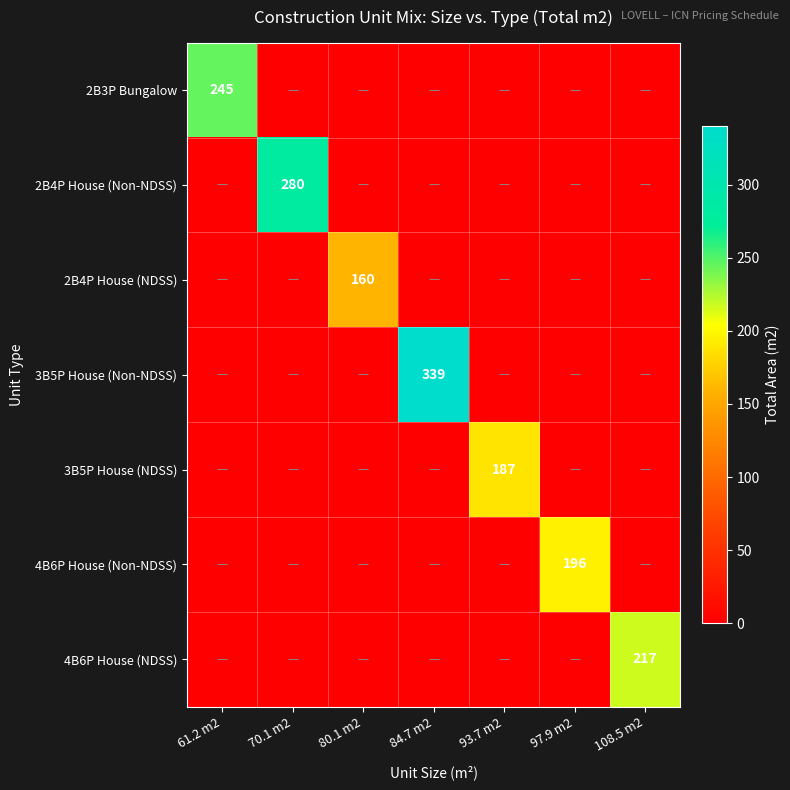

List the labels in order of 3B5P House (Non-NDSS) value, smallest first.

61.2 m2, 70.1 m2, 80.1 m2, 93.7 m2, 97.9 m2, 108.5 m2, 84.7 m2